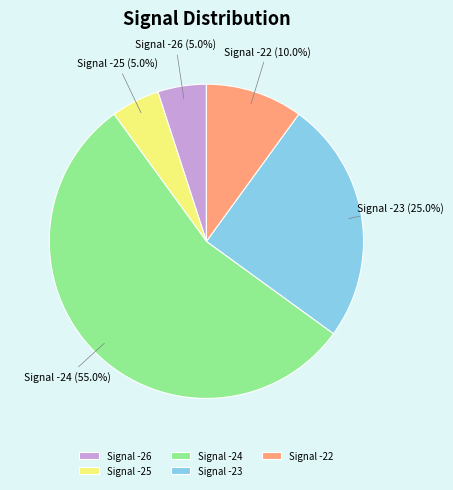

Between Signal -26 and Signal -22, which is larger?

Signal -22